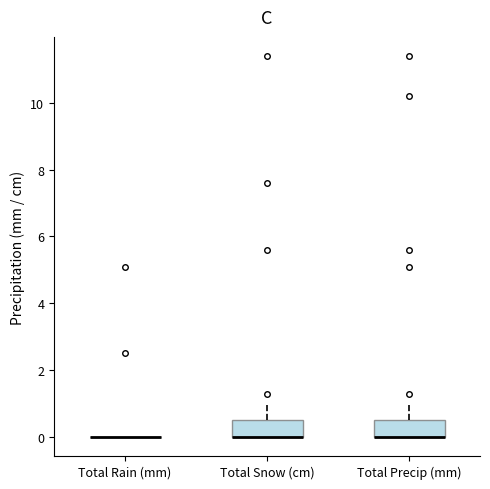

Where does the upper whisker of the box for Total Precip (mm) end on the y-axis? The values are not printed on the chart, so give them approximately, as read against the axis.

1.0